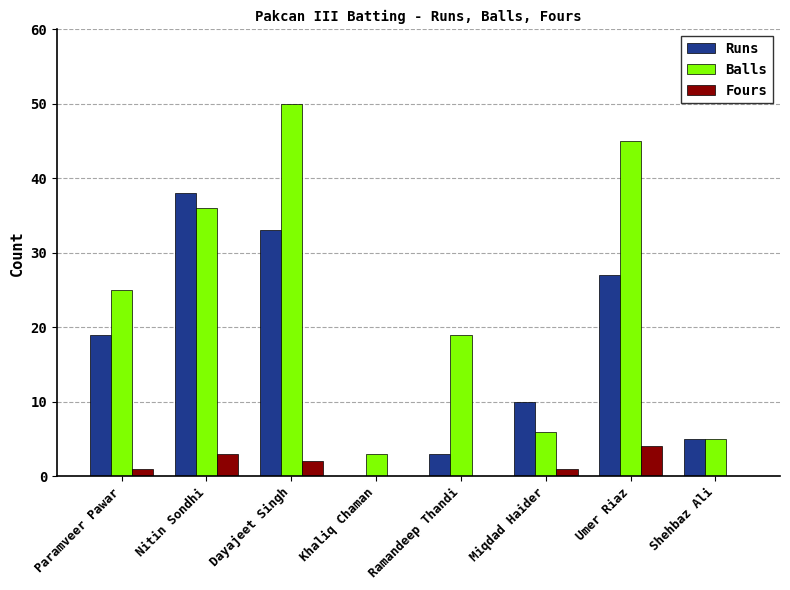

True or false: Balls has a value of 55 at Nitin Sondhi.

False